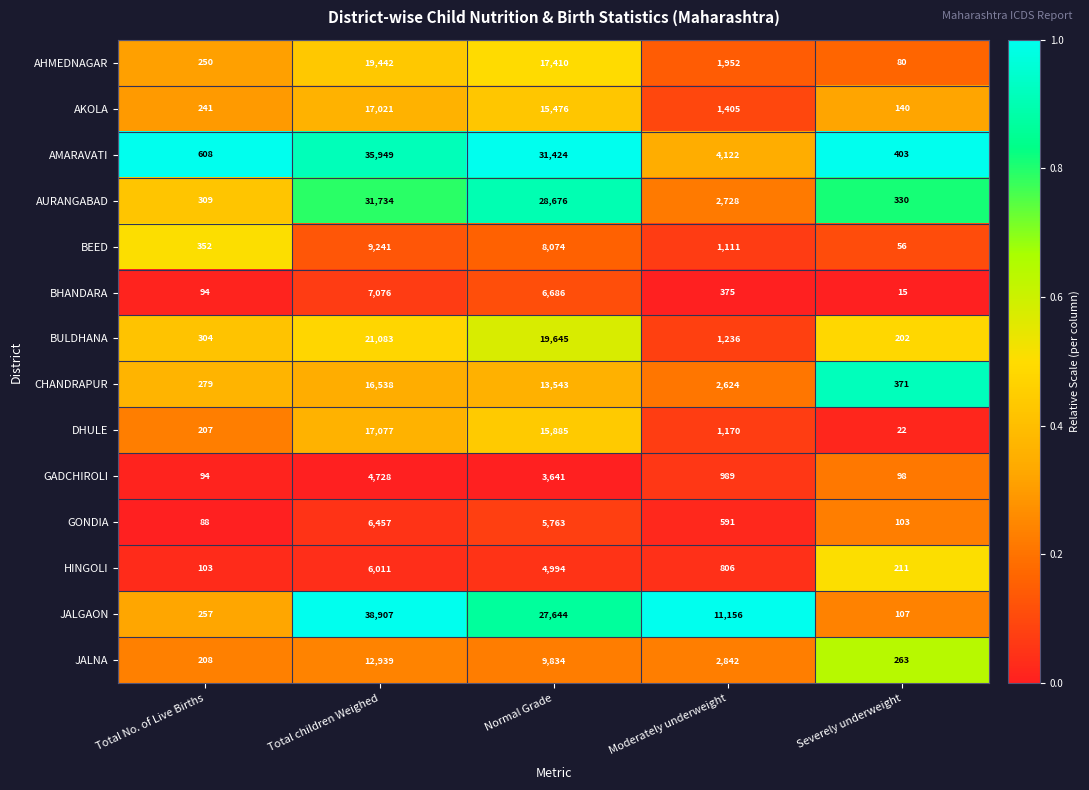

Which series has the largest total across all categories?

JALGAON